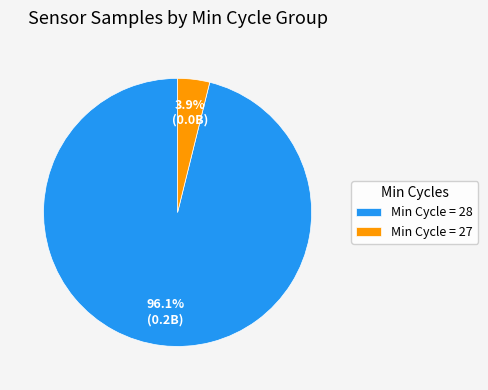

What portion of the pie excludes Min Cycle = 28?

3.9%